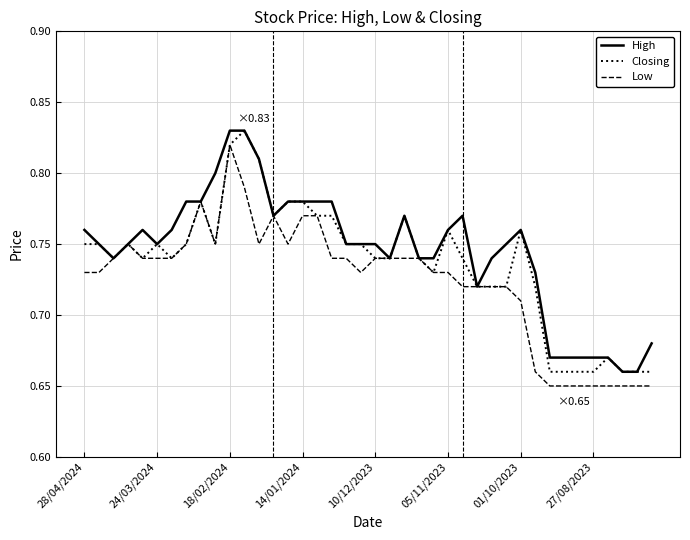

List the series in order of their overall mean, highest first.

High, Closing, Low